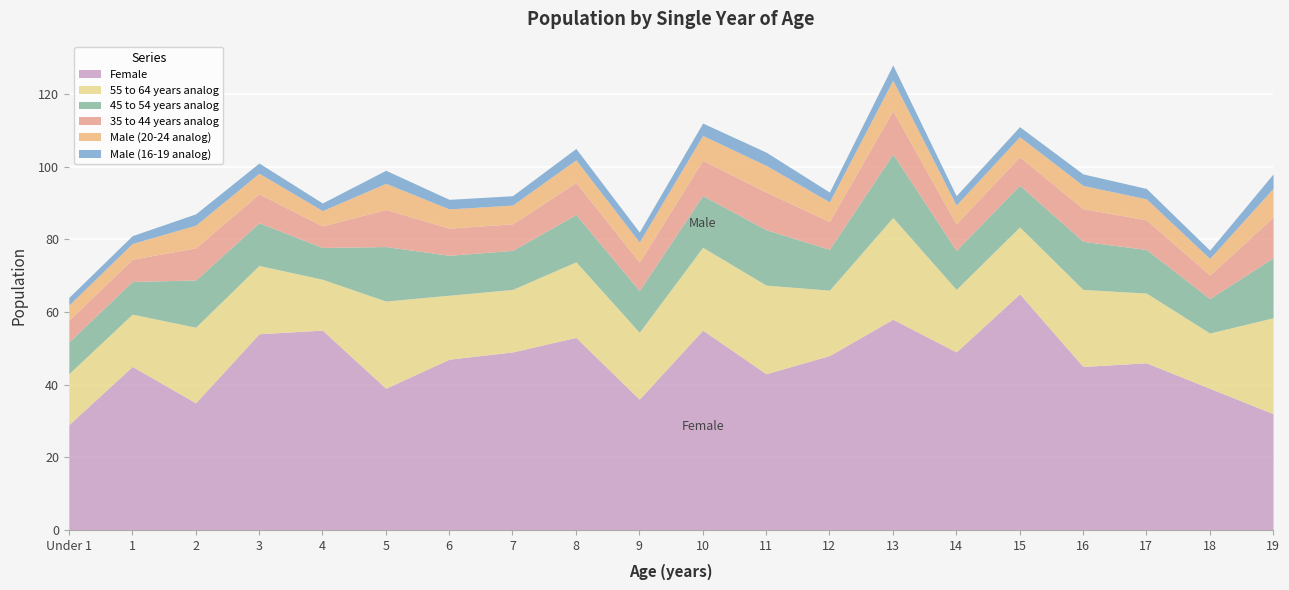

Reading left to right, what are all the values shown in this chart?

Male: 35	36	52	47	35	60	44	43	52	46	57	61	45	70	43	46	53	48	38	66
Female: 29	45	35	54	55	39	47	49	53	36	55	43	48	58	49	65	45	46	39	32
Total: 64	81	87	101	90	99	91	92	105	82	112	104	93	128	92	111	98	94	77	98